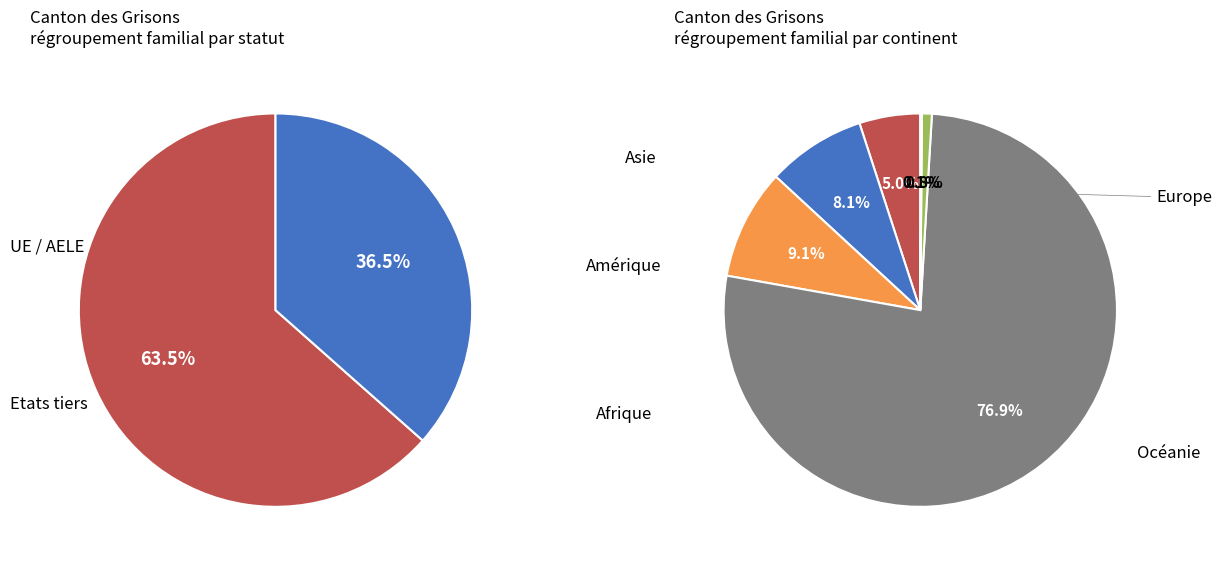

To the nearest percent, what portion does Océanie represent?

1%